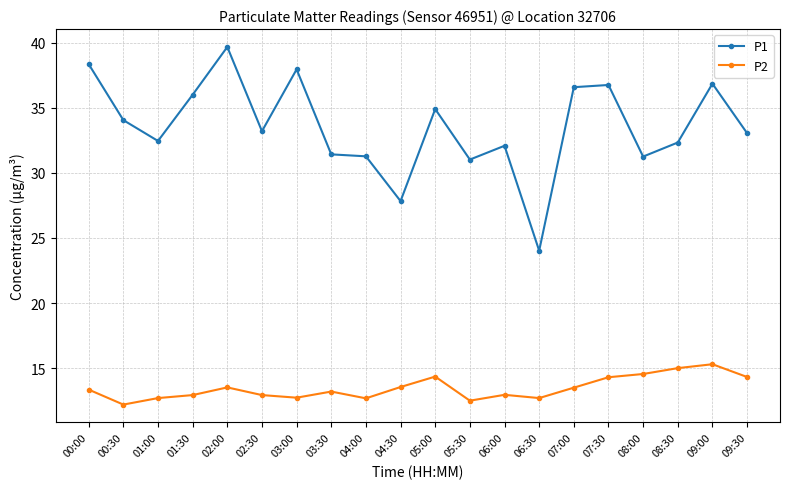

True or false: P1 and P2 intersect in this chart.

False